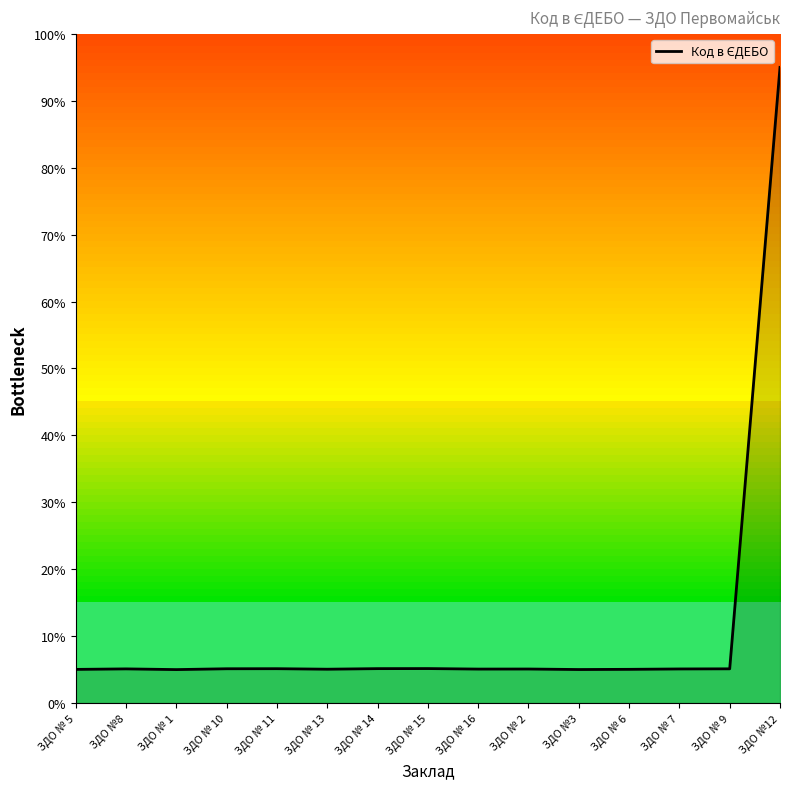

What is the change in value from ЗДО № 14 to ЗДО № 6?

-0.1